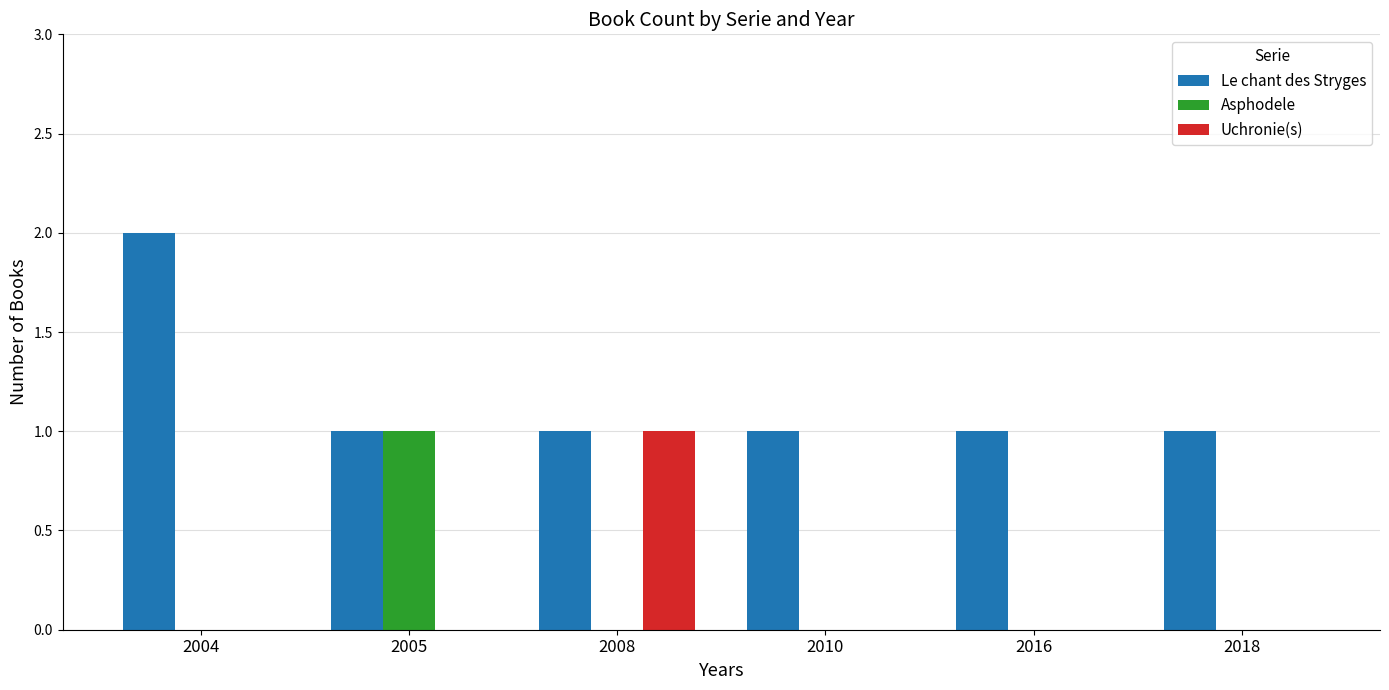

Which series has the largest total across all categories?

Le chant des Stryges